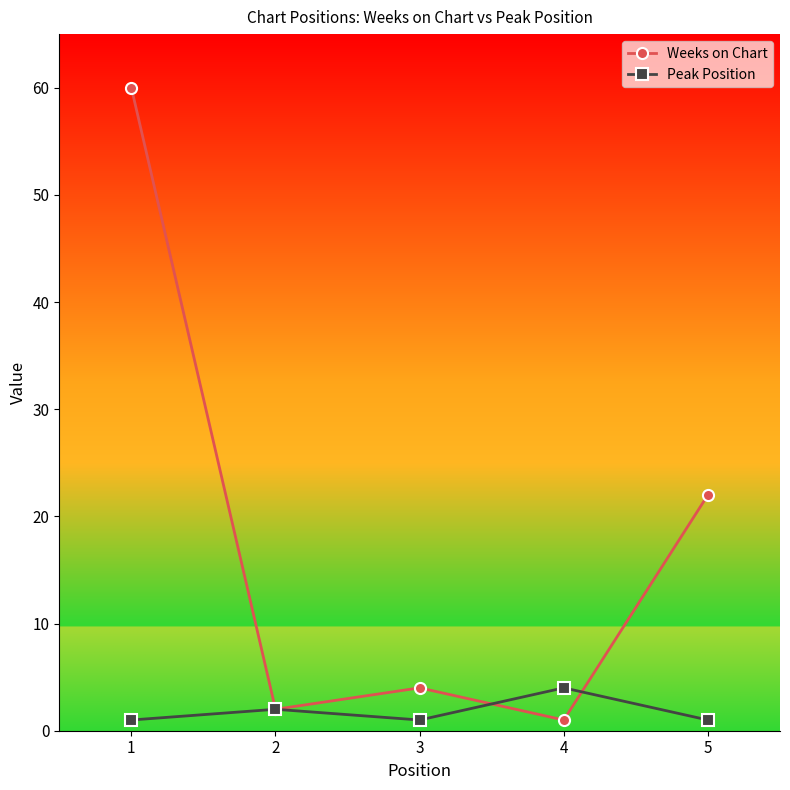

Reading left to right, extract all data points from this chart.

Weeks on Chart: 1=60	2=2	3=4	4=1	5=22
Peak Position: 1=1	2=2	3=1	4=4	5=1